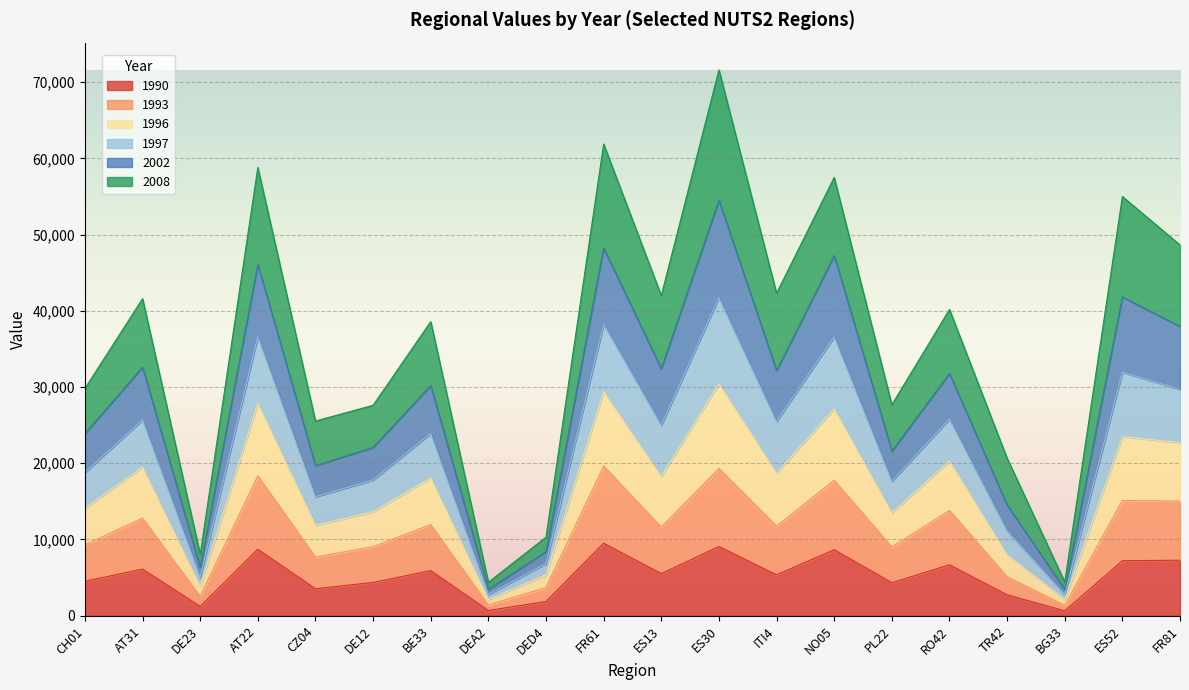

At which category is the sum across all series the highest?

ES30